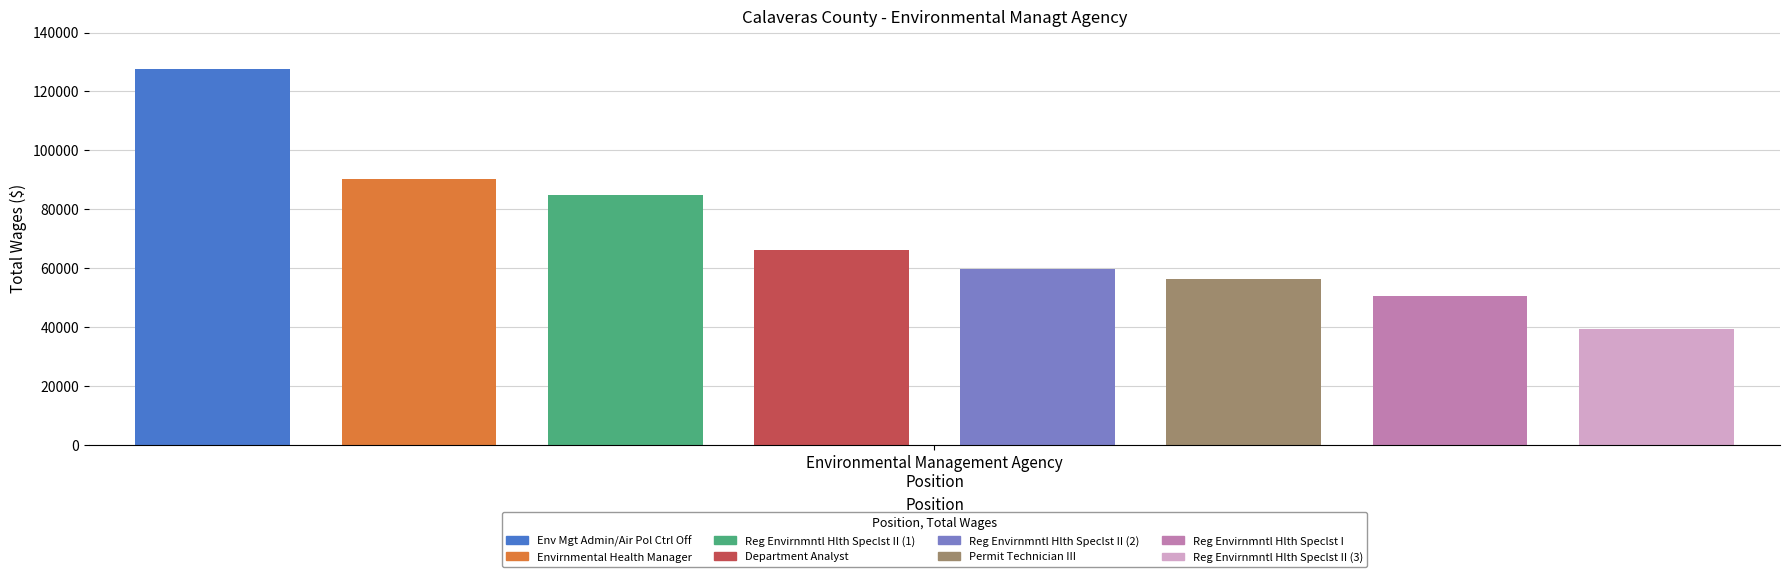

At which category does the chart reach its minimum across all series?

Reg Envirnmntl Hlth Speclst II